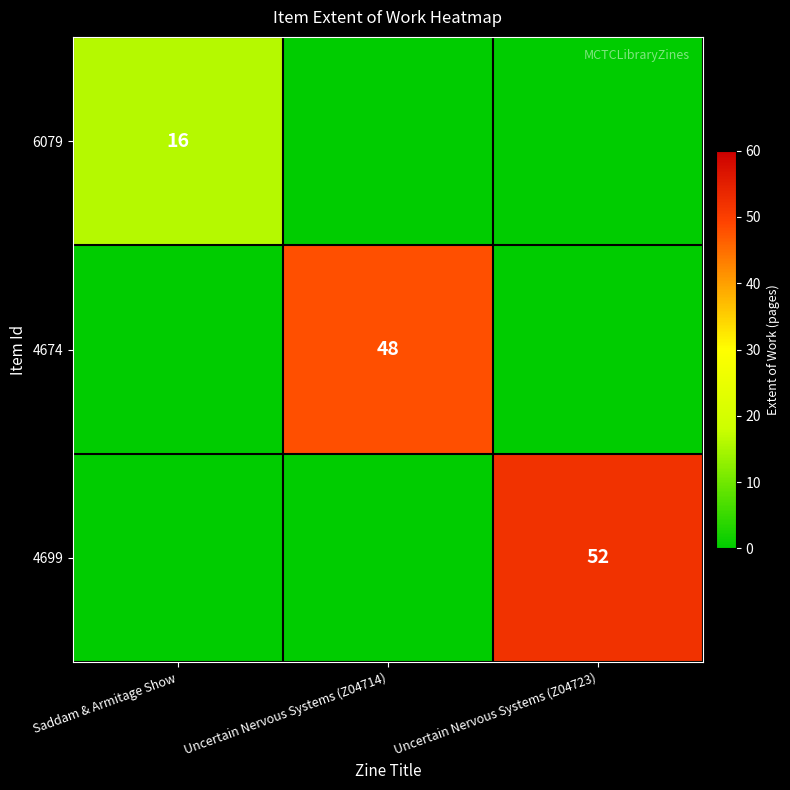

True or false: 4674 has a value of 48 at Uncertain Nervous Systems (Z04714).

True